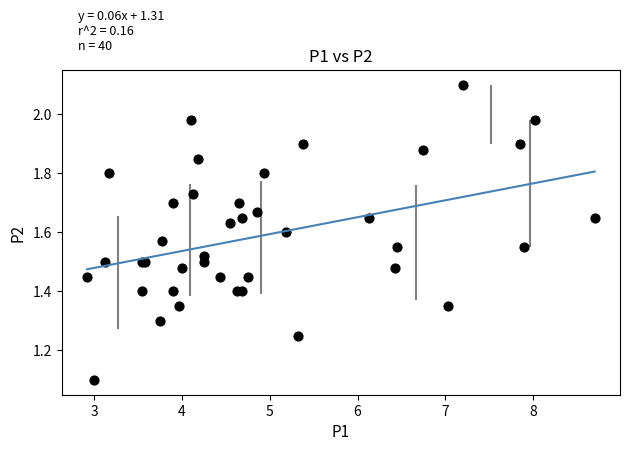

What Y value in the scatter plot is closest to 1?

1.1